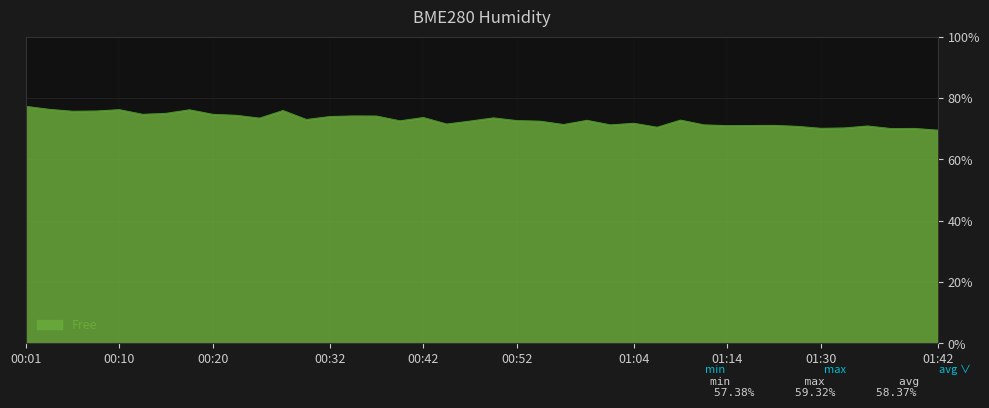

What is the maximum value shown in the chart?

77.3